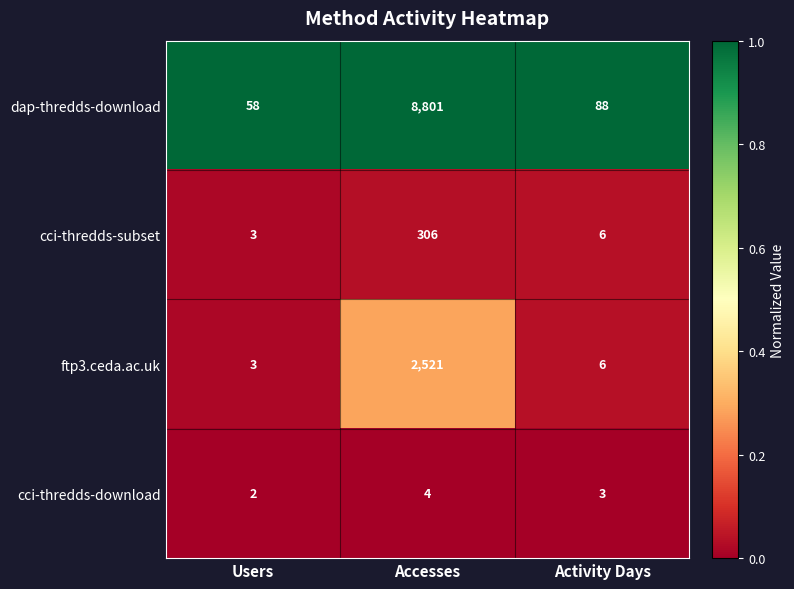

Reading left to right, extract all data points from this chart.

dap-thredds-download: 58	8801	88
cci-thredds-subset: 3	306	6
ftp3.ceda.ac.uk: 3	2521	6
cci-thredds-download: 2	4	3